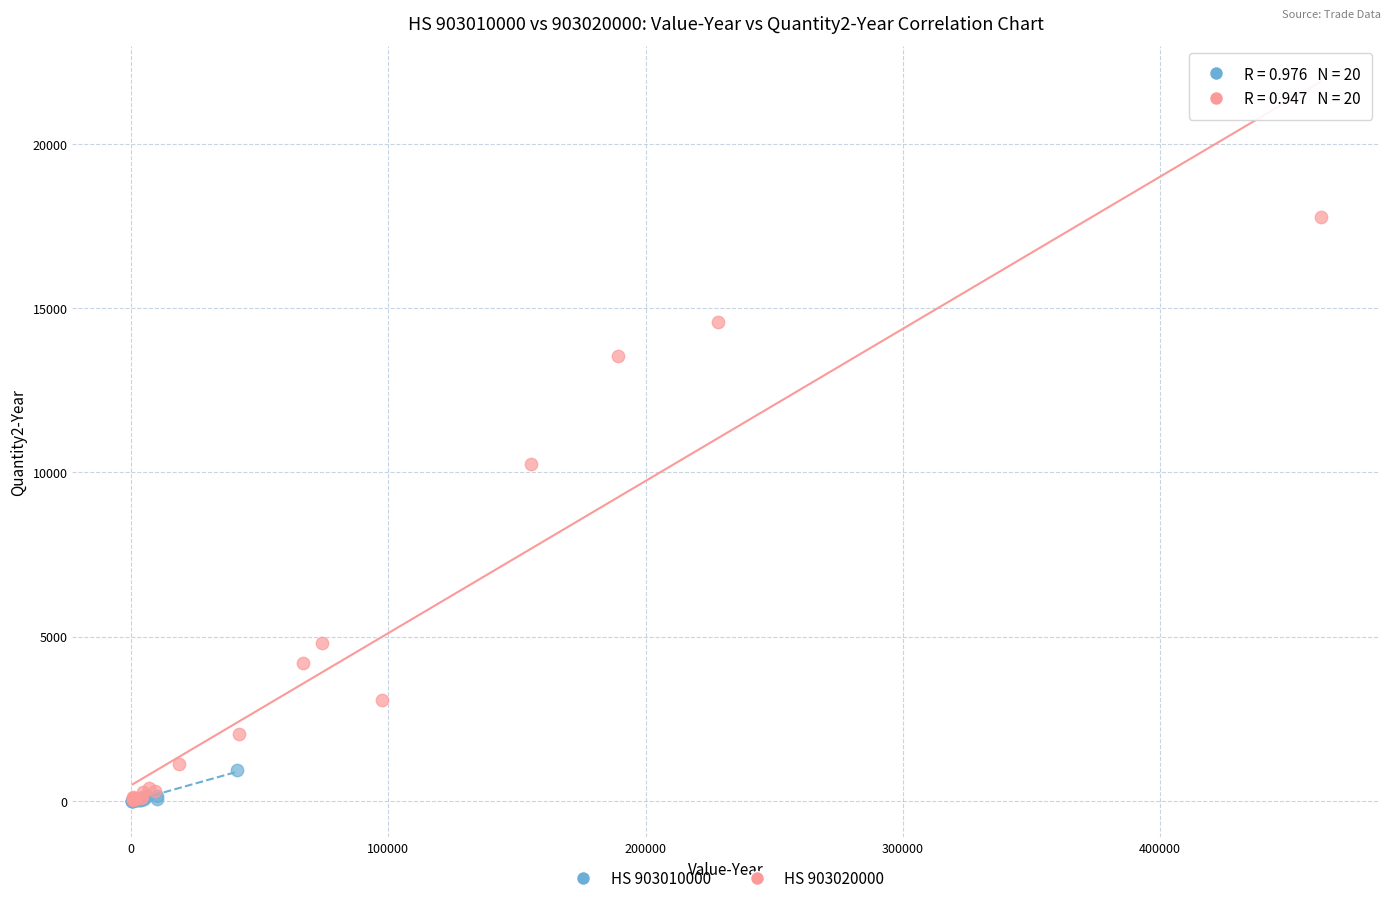

Which series reaches the maximum Y coordinate?

HS 903020000